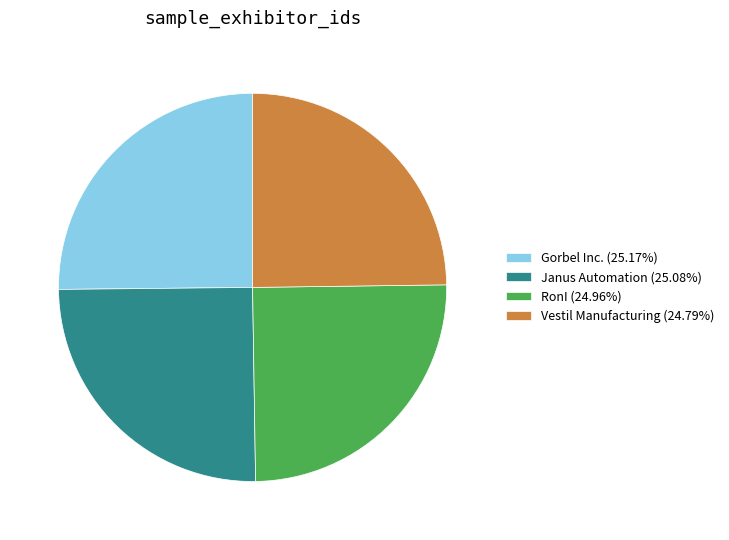

True or false: RonI accounts for 14% of the total.

False